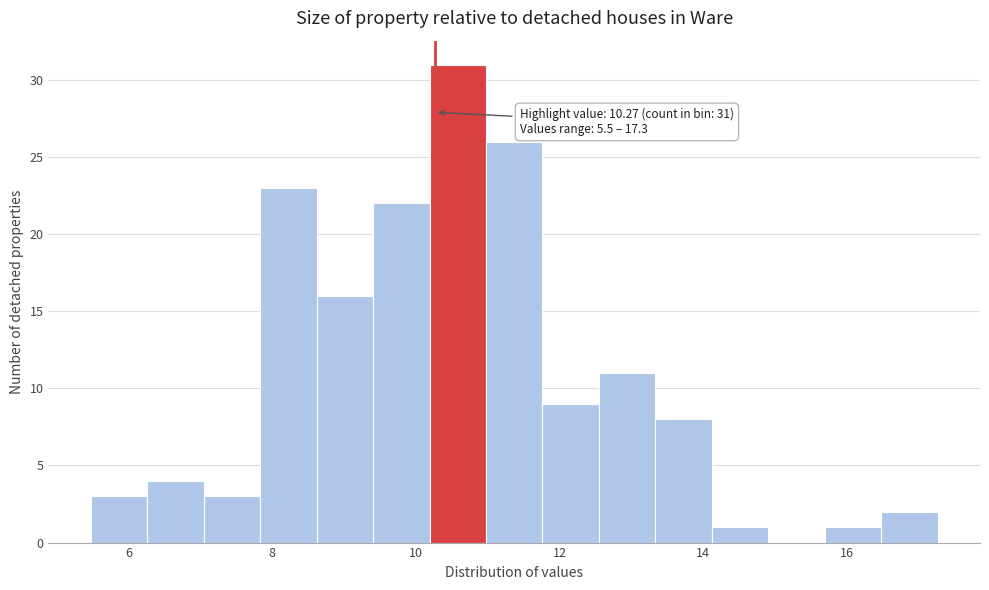

Around what value on the x-axis is the tallest bar? Give the approximate position of its centre, as read against the axis.

10.6